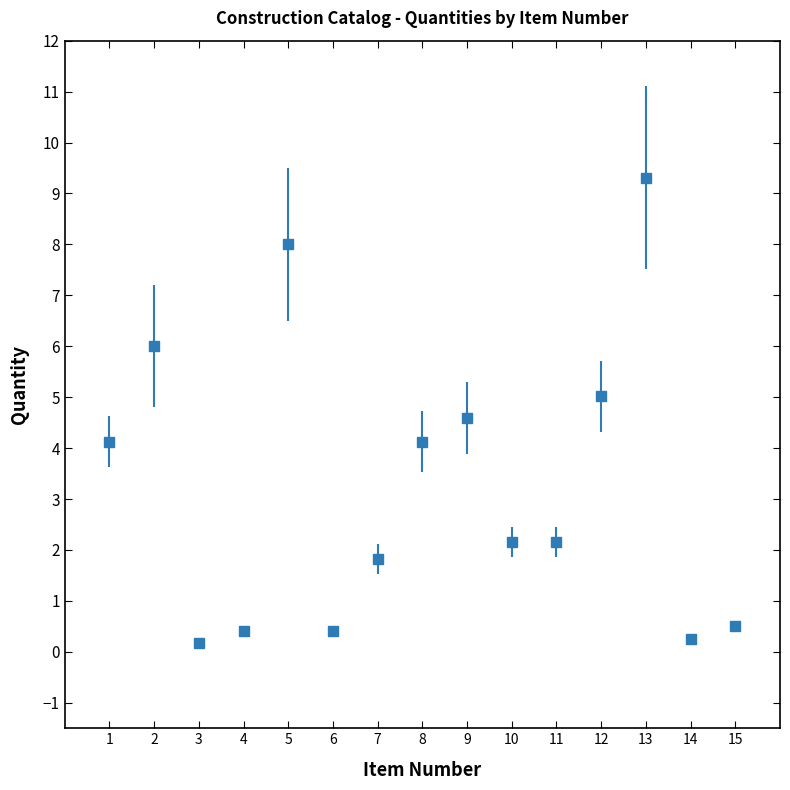

What is the average value?

3.3